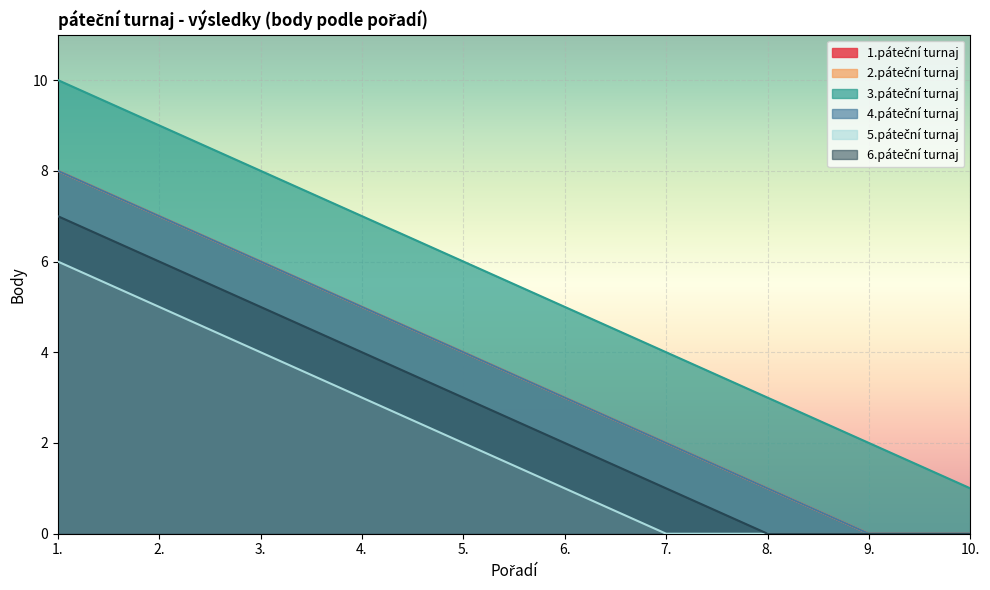

True or false: 1.páteční turnaj has more than 2 points higher than both neighbors.

False